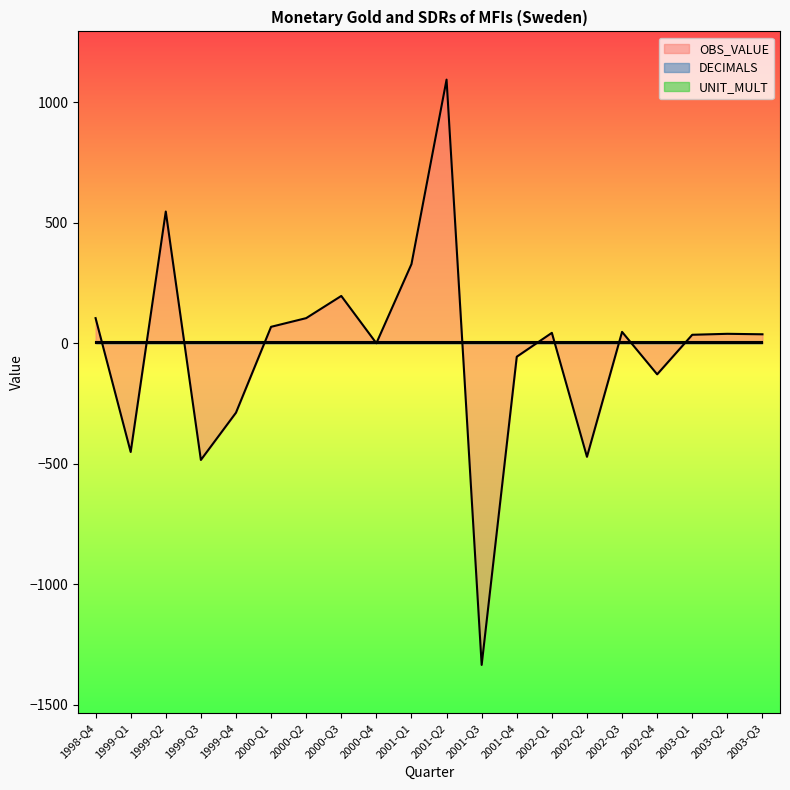

Is it true that DECIMALS equals 3 at 2000-Q1?

False